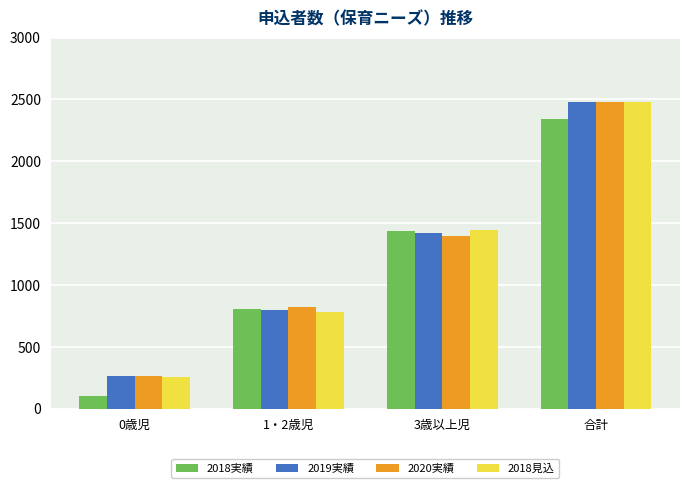

Reading left to right, transcribe all the data shown in this chart.

2018実績: 0歳児=104	1・2歳児=806	3歳以上児=1433	合計=2343
2019実績: 0歳児=262	1・2歳児=800	3歳以上児=1421	合計=2483
2020実績: 0歳児=266	1・2歳児=821	3歳以上児=1392	合計=2479
2018見込: 0歳児=258	1・2歳児=778	3歳以上児=1444	合計=2480